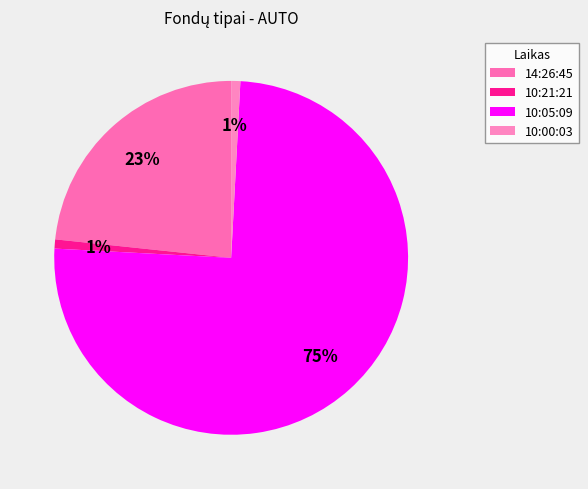

Approximately how many times larger is the value at 10:05:09 compared to 10:21:21?

90.0